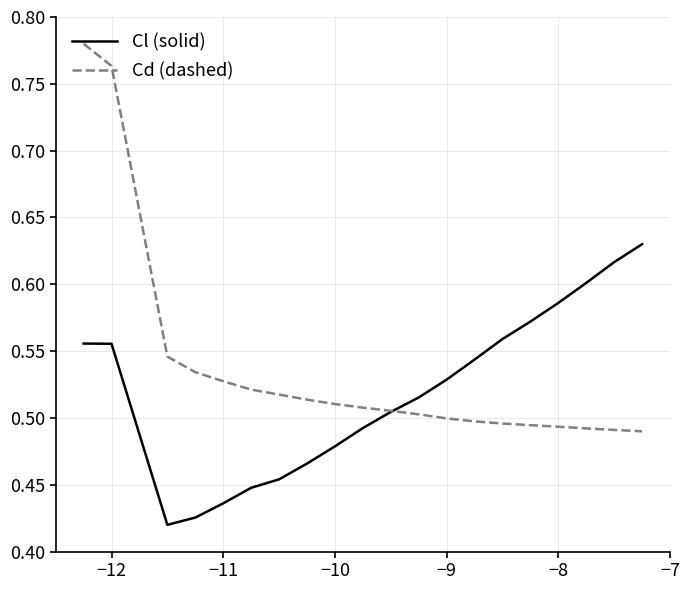

Which series has the widest spread of values?

Cd (dashed)